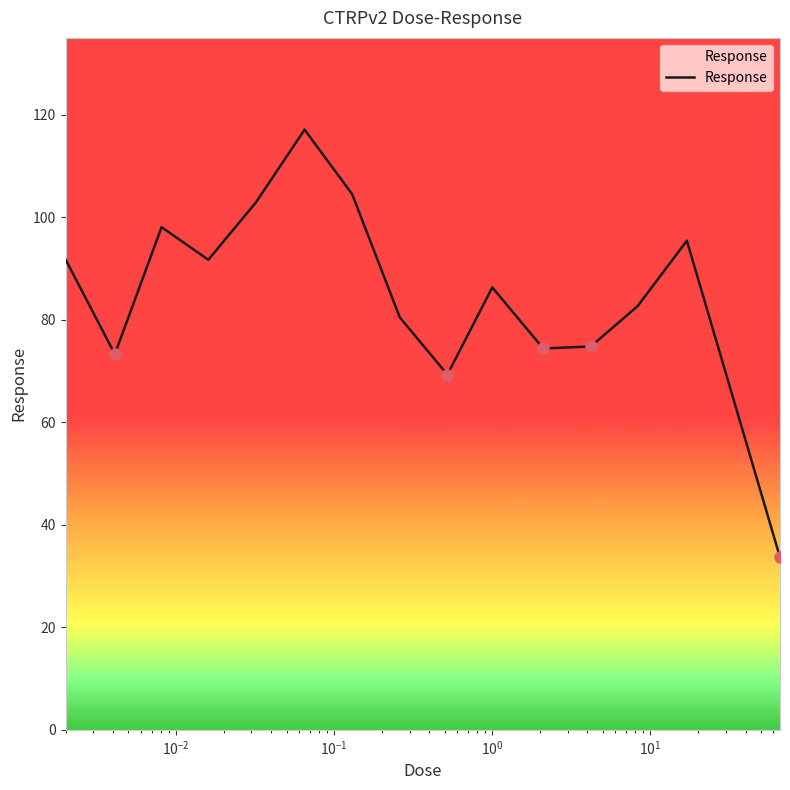

What is the difference between the maximum and minimum values?

83.4